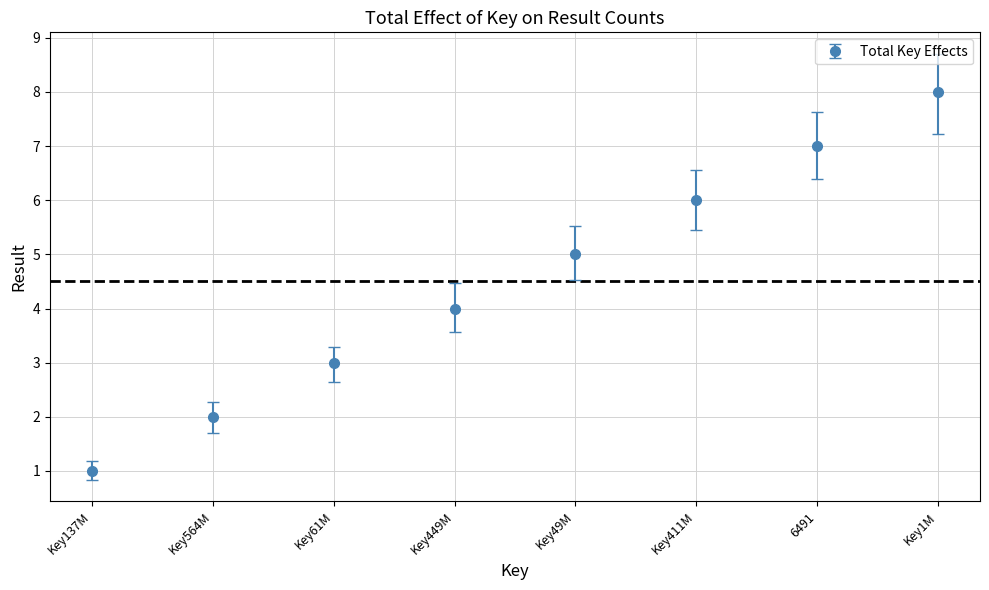

What is the change in value from Key449M to Key411M?

+2